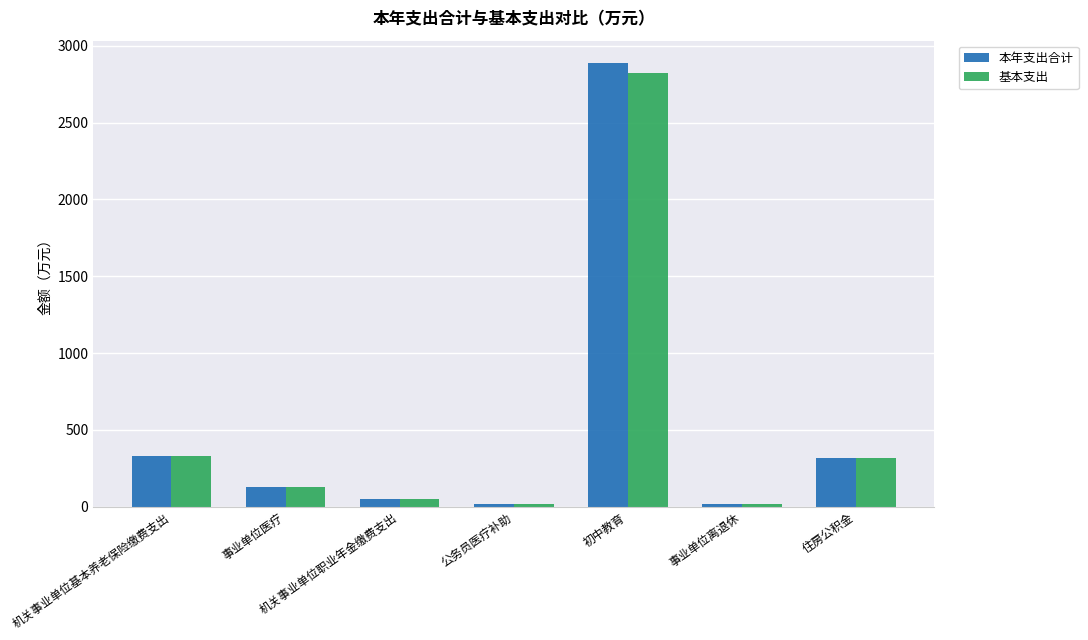

What is the difference between the maximum and second lowest values in the 本年支出合计 series?

2871.0